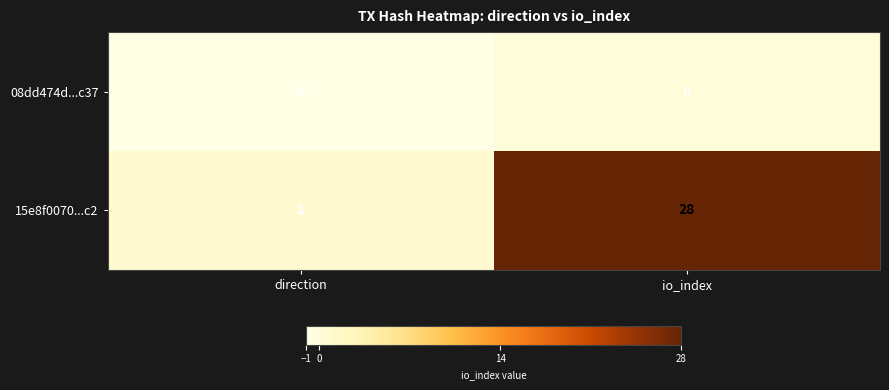

Reading right to left, what are all the values shown in this chart?

08dd474d...c37: 0	-1
15e8f0070...c2: 28	1